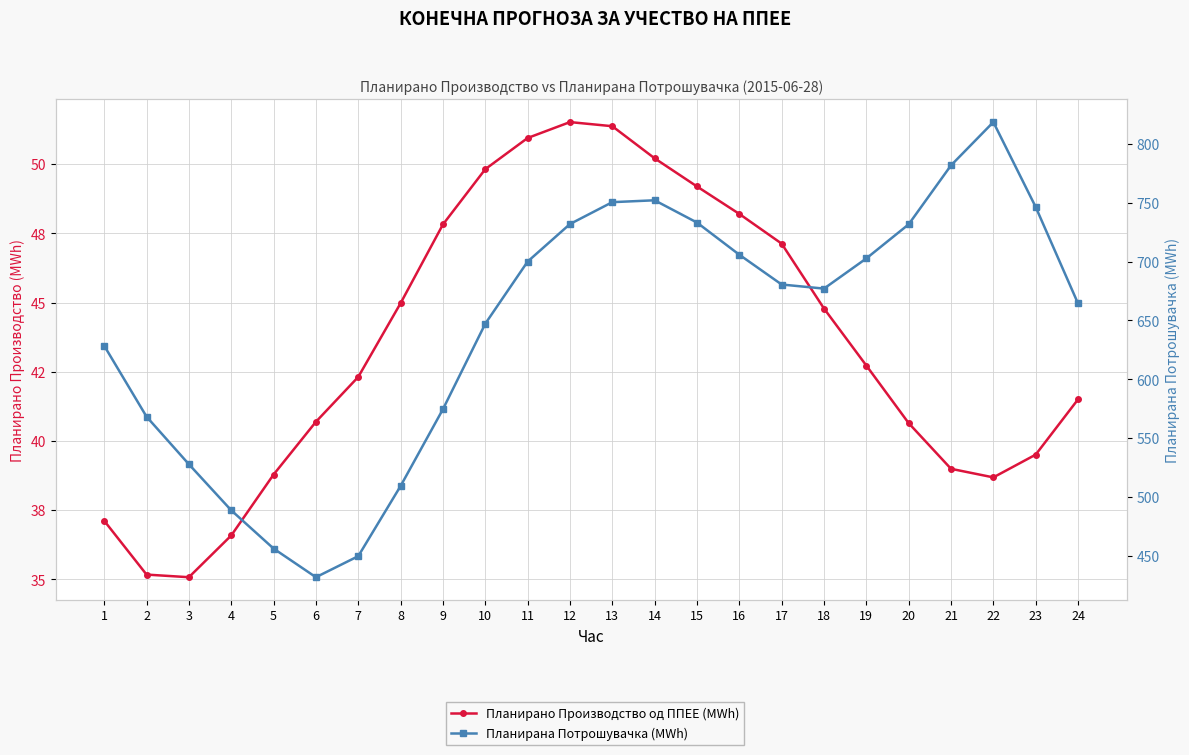

The Планирано Производство од ППЕЕ (MWh) series shows 15.0 at 3. True or false?

False